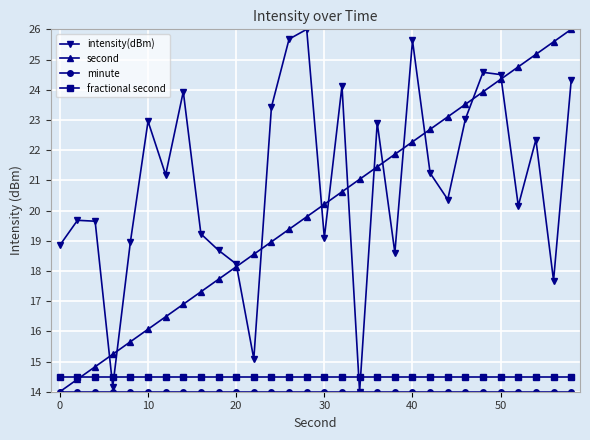

How many lines are shown in the chart?

4